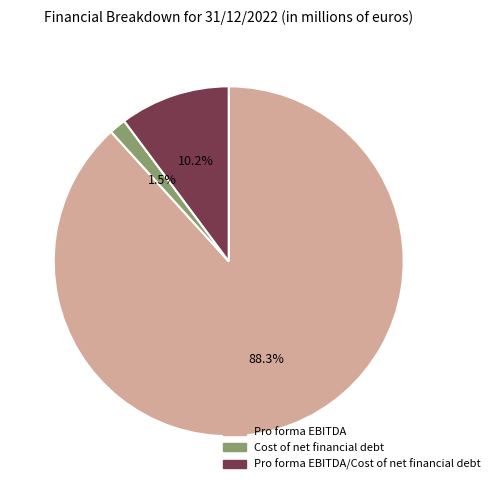

Rank the categories by value from lowest to highest.

Cost of net financial debt, Pro forma EBITDA/Cost of net financial debt, Pro forma EBITDA